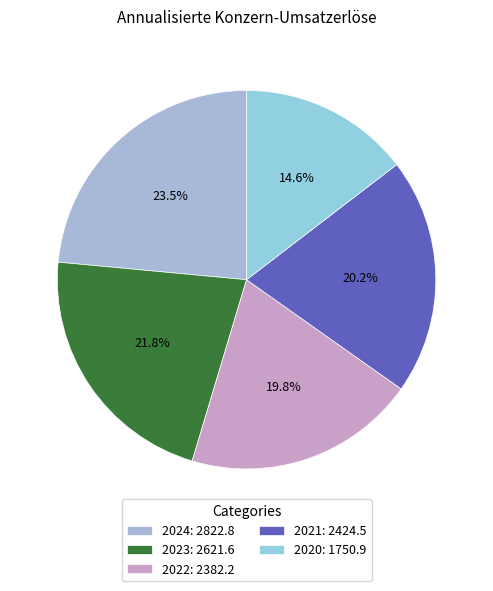

Which category has the biggest portion of the pie?

2024